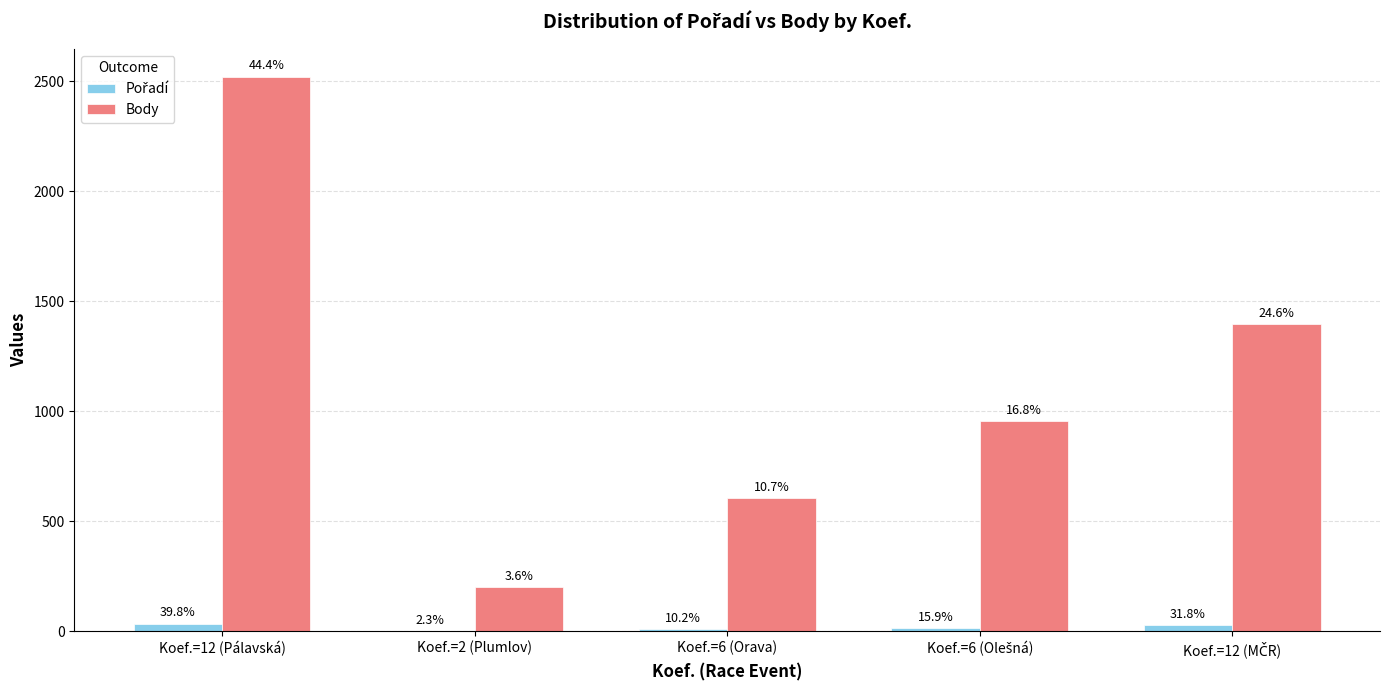

Between Koef.=12 (MČR) and Koef.=6 (Orava), which is larger?

Koef.=12 (MČR)